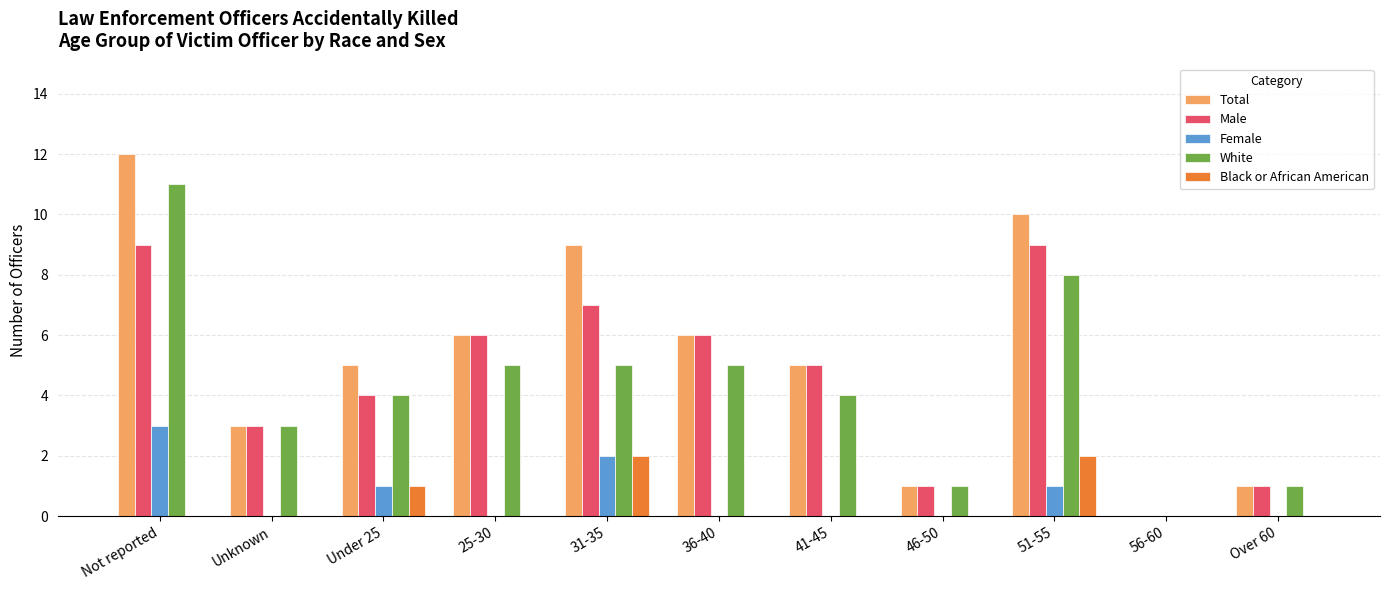

What is the sum of all Male values?

51